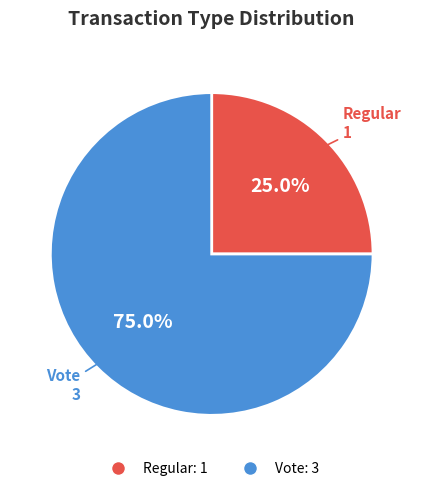

Count the number of slices in the pie.

2